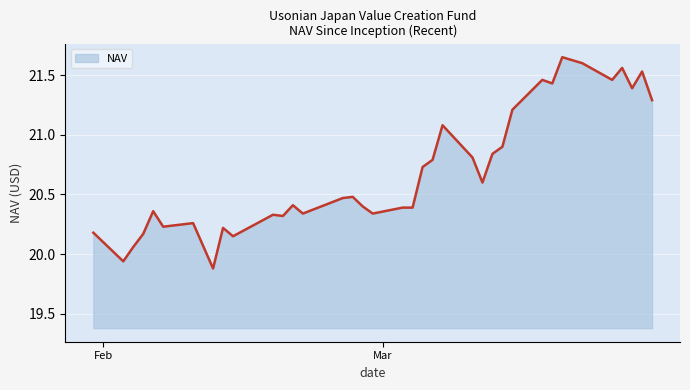

What is the difference between the maximum and minimum values?

1.8